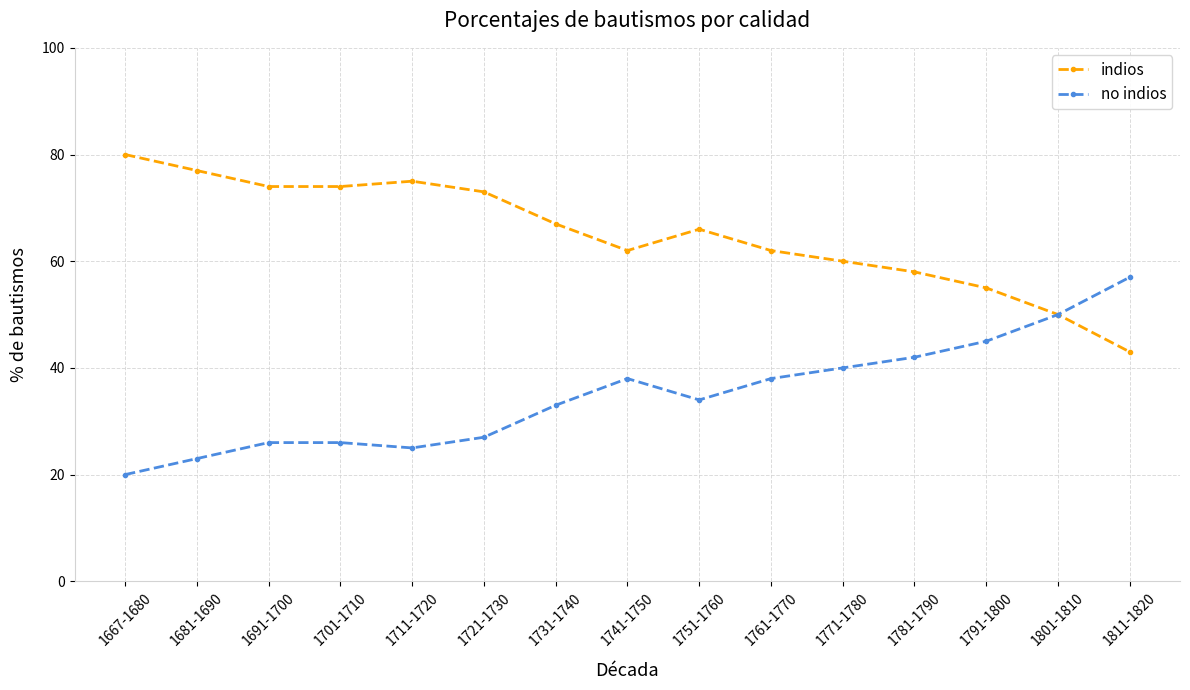

What is the difference between the maximum and second lowest values in the indios series?

30